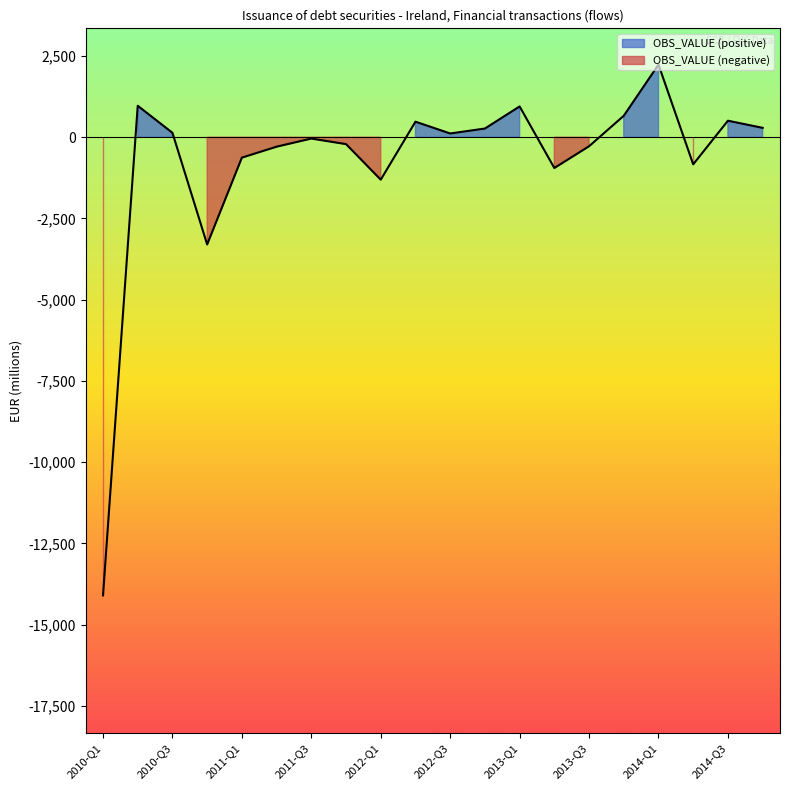

True or false: the data shows -628 at 2011-Q1.

True